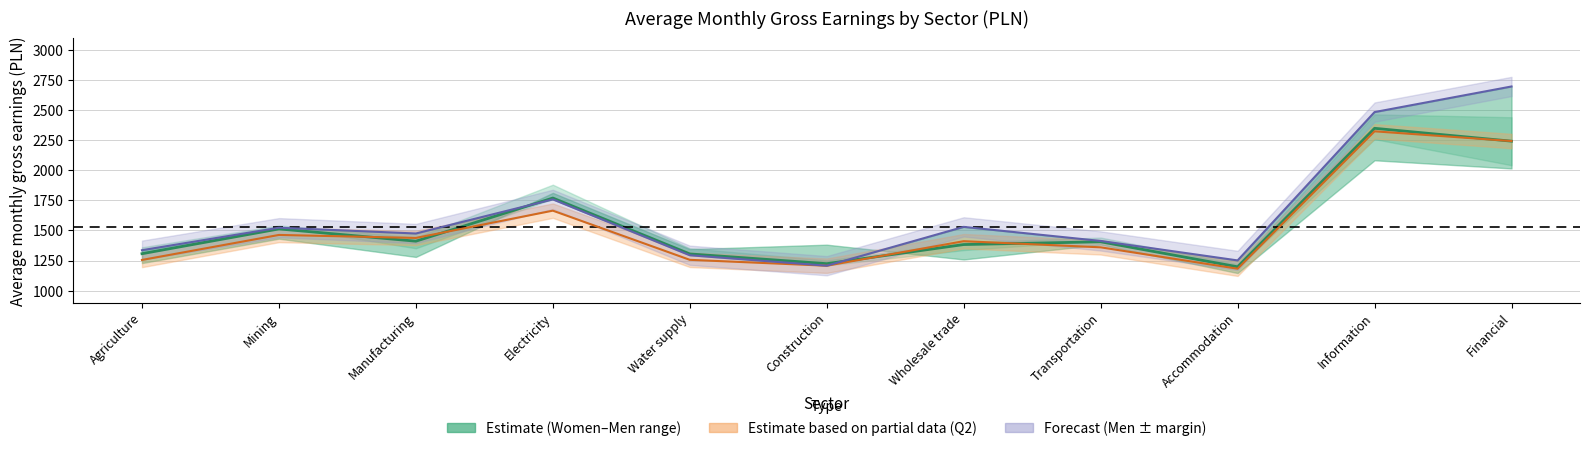

Reading left to right, extract all data points from this chart.

Total (I–III avg): 1307	1513	1411	1770	1305	1224	1383	1406	1198	2350	2243
Q2 earnings: 1255	1463	1438	1665	1256	1207	1411	1360	1182	2325	2244
Men avg: 1336	1523	1475	1759	1294	1207	1530	1413	1251	2485	2698